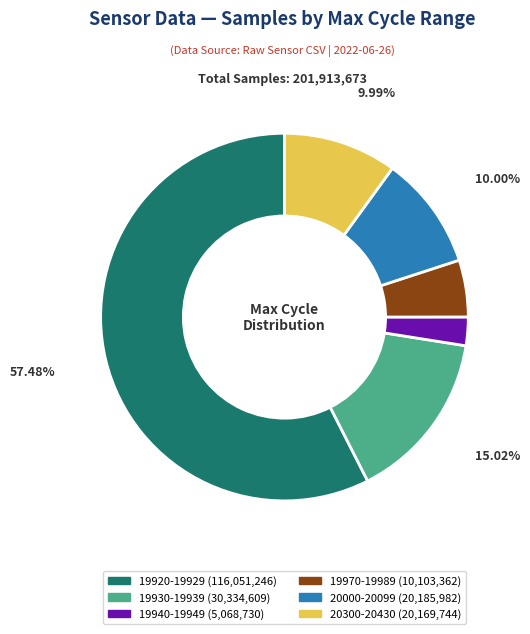

Does any single category account for the majority?

Yes